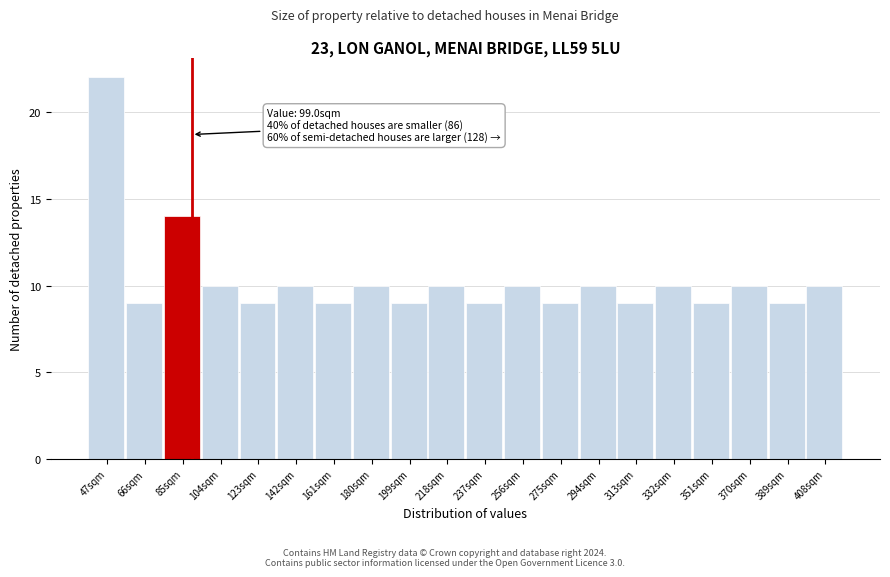

Reading left to right, list all the values displayed in this chart.

22	9	14	10	9	10	9	10	9	10	9	10	9	10	9	10	9	10	9	10